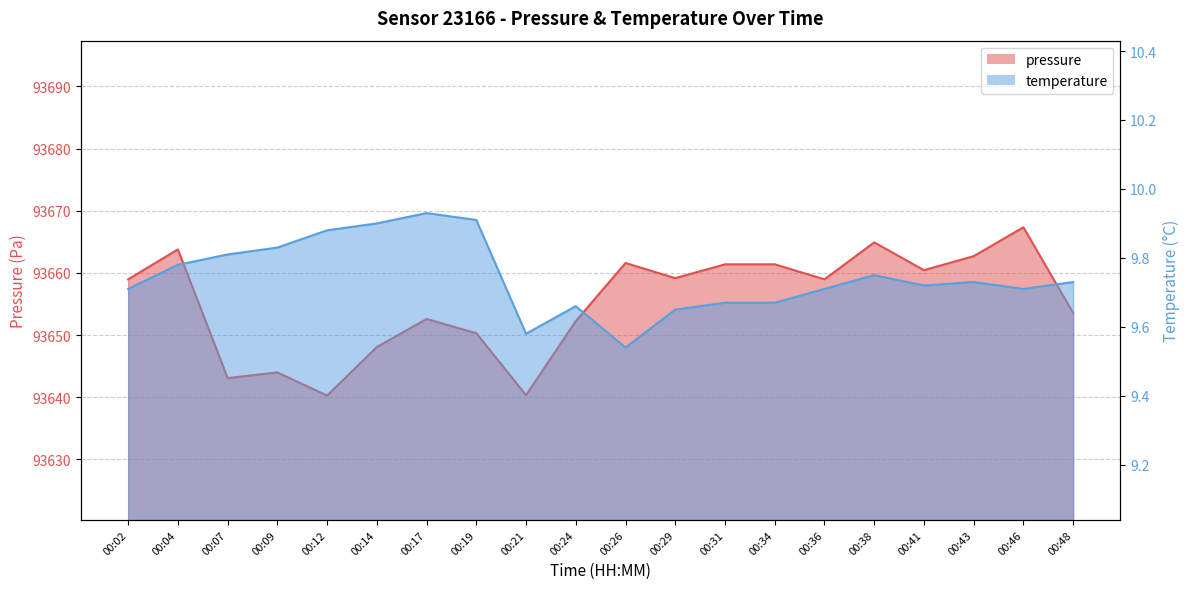

Does the chart have visible grid lines?

Yes